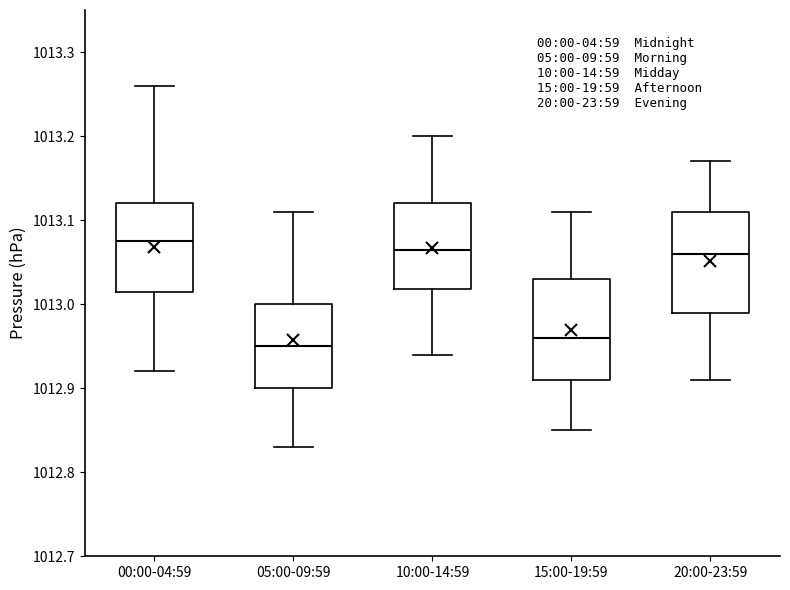

Where does the upper whisker of the box for 15:00-19:59 end on the y-axis? The values are not printed on the chart, so give them approximately, as read against the axis.

1013.11